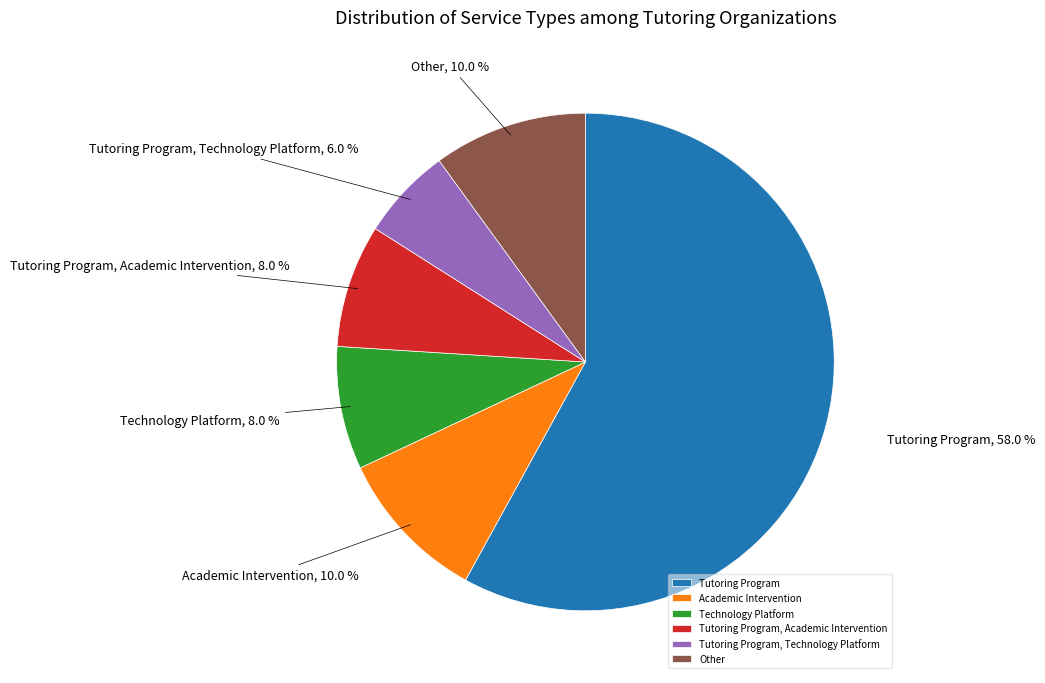

Is it true that Tutoring Program is 47% of the pie?

False